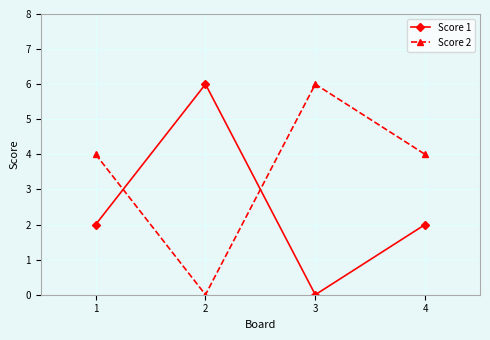

The Score 1 series shows 0 at 3. True or false?

True